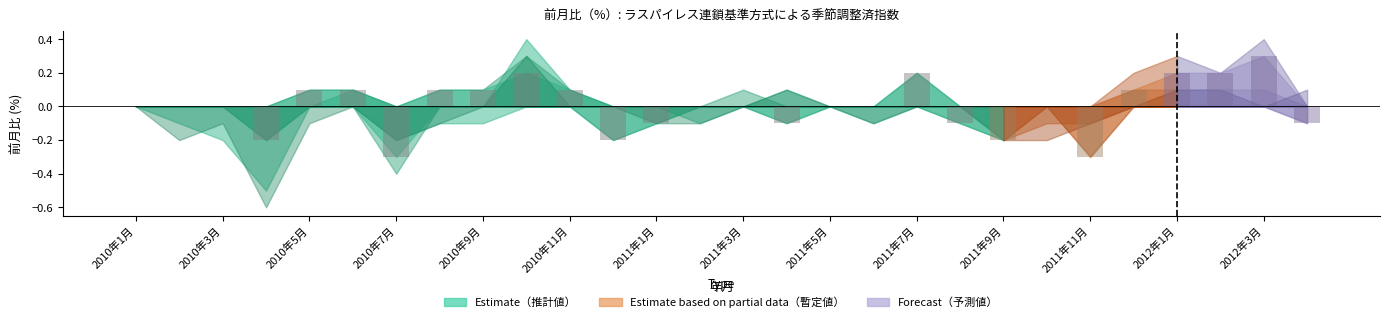

Count the number of data series in this chart.

1